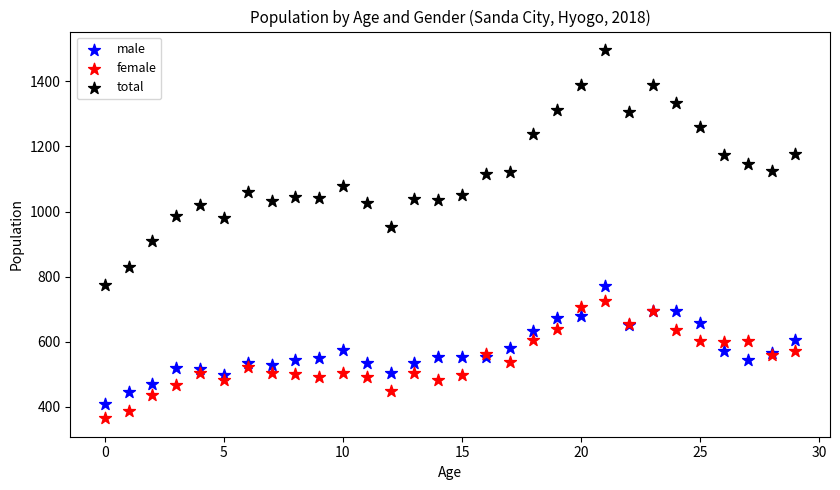

Which series reaches the maximum Y coordinate?

total